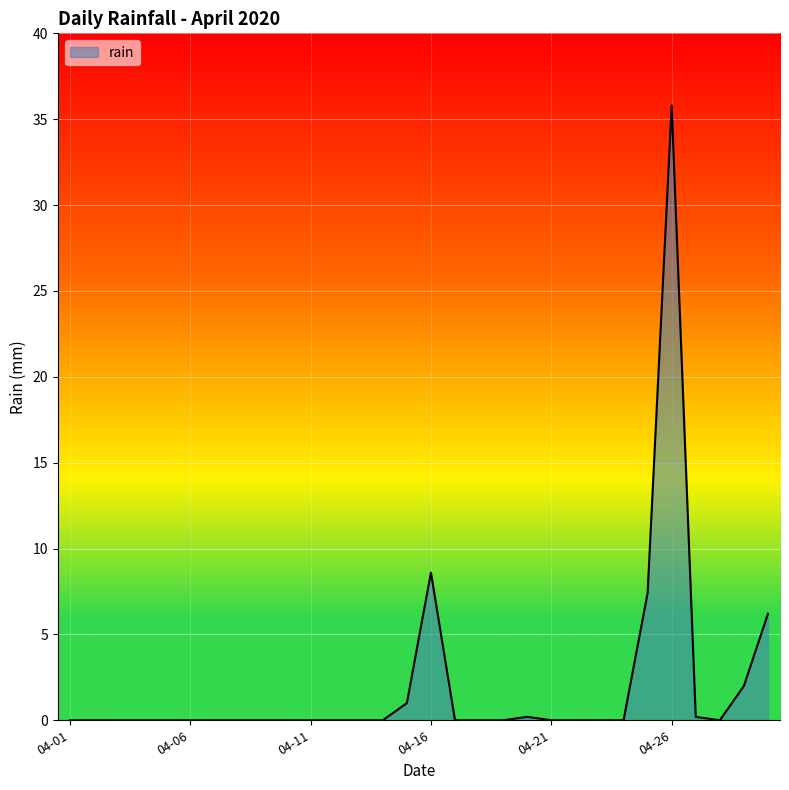

How many lines are shown in the chart?

1